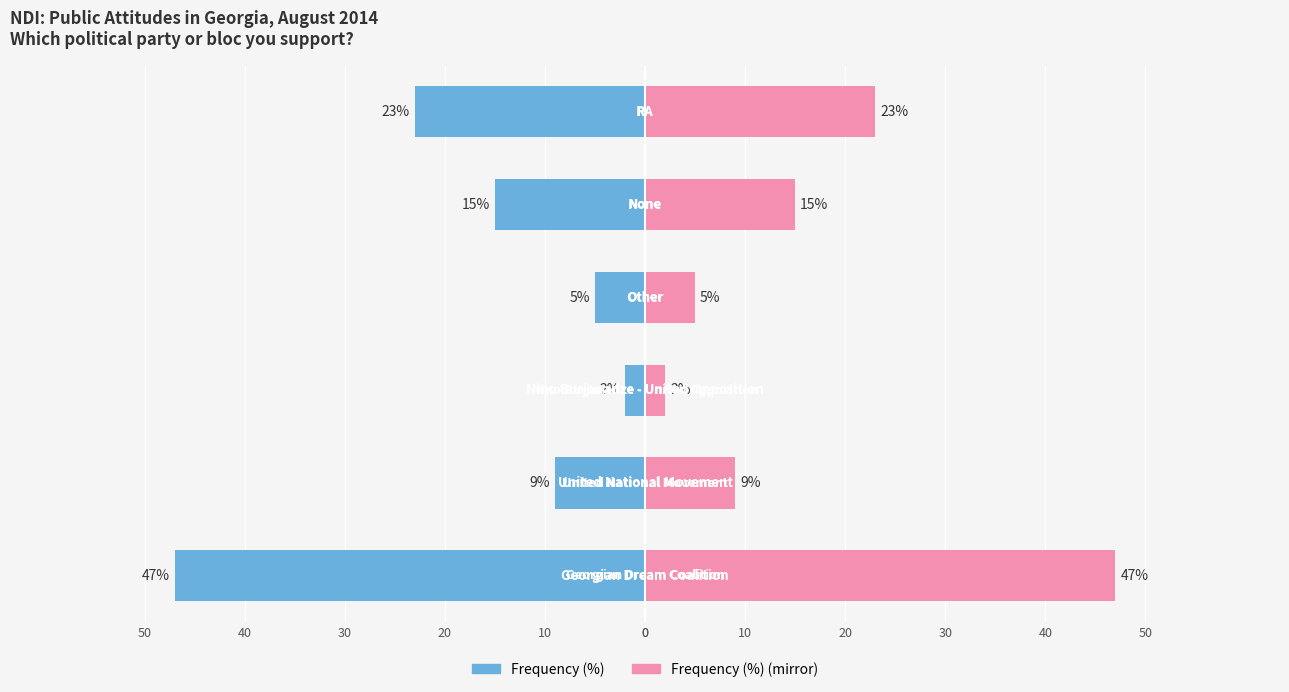

Rank the series by their average value, from lowest to highest.

Frequency (%), Frequency (%) (mirror)